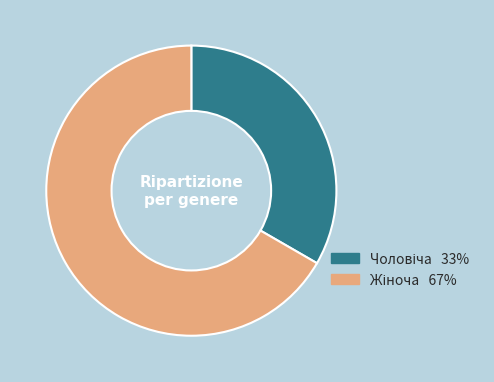

Is there a majority slice in this chart?

Yes